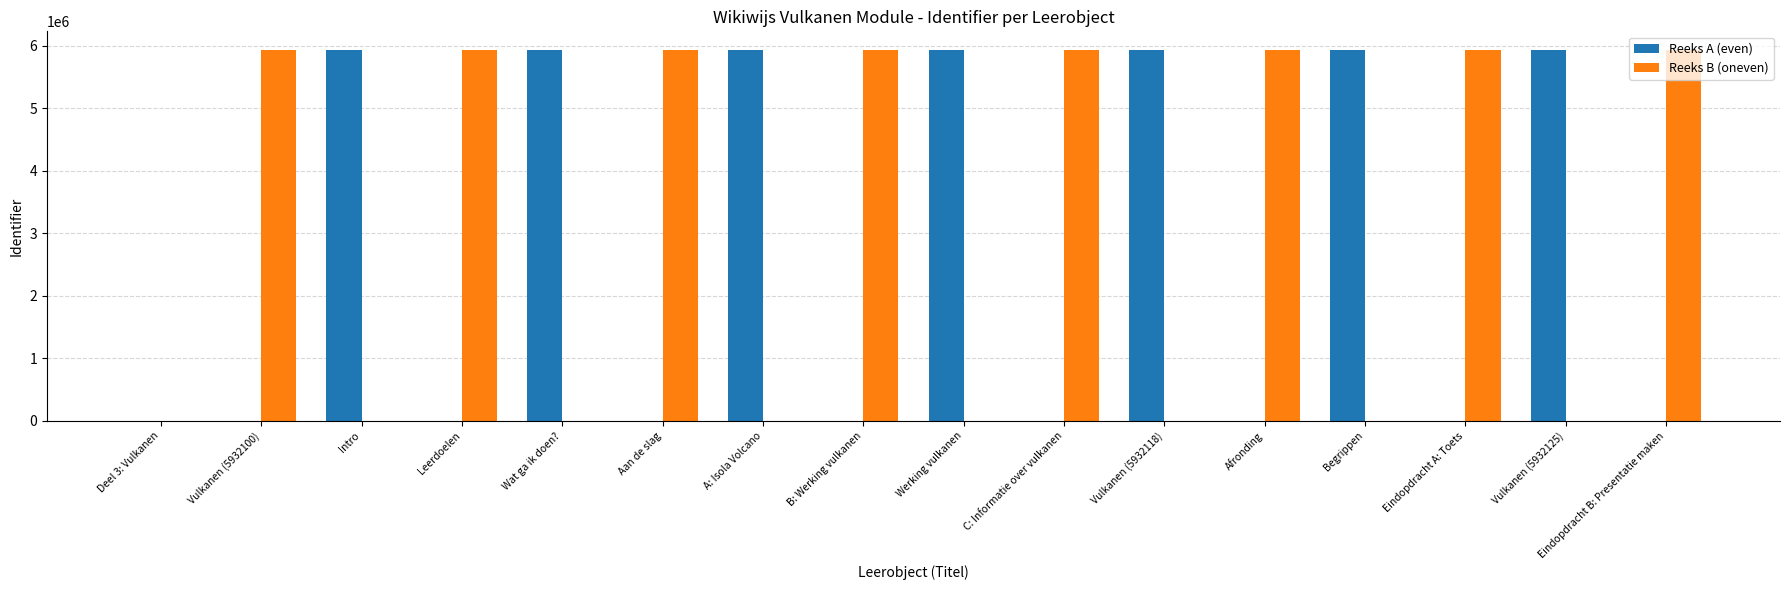

What is the maximum value for Reeks B (oneven)?

5932126